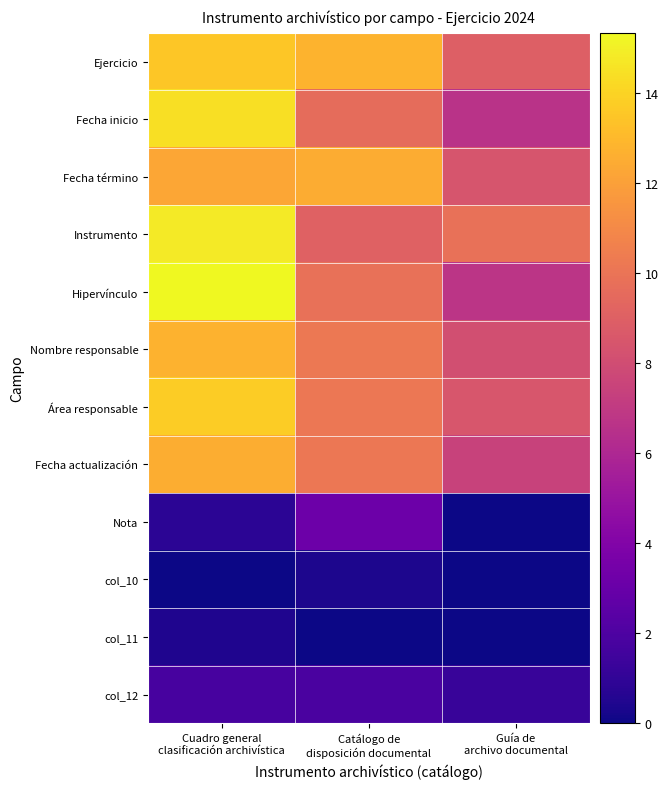

What is the maximum value shown in the chart?

15.3